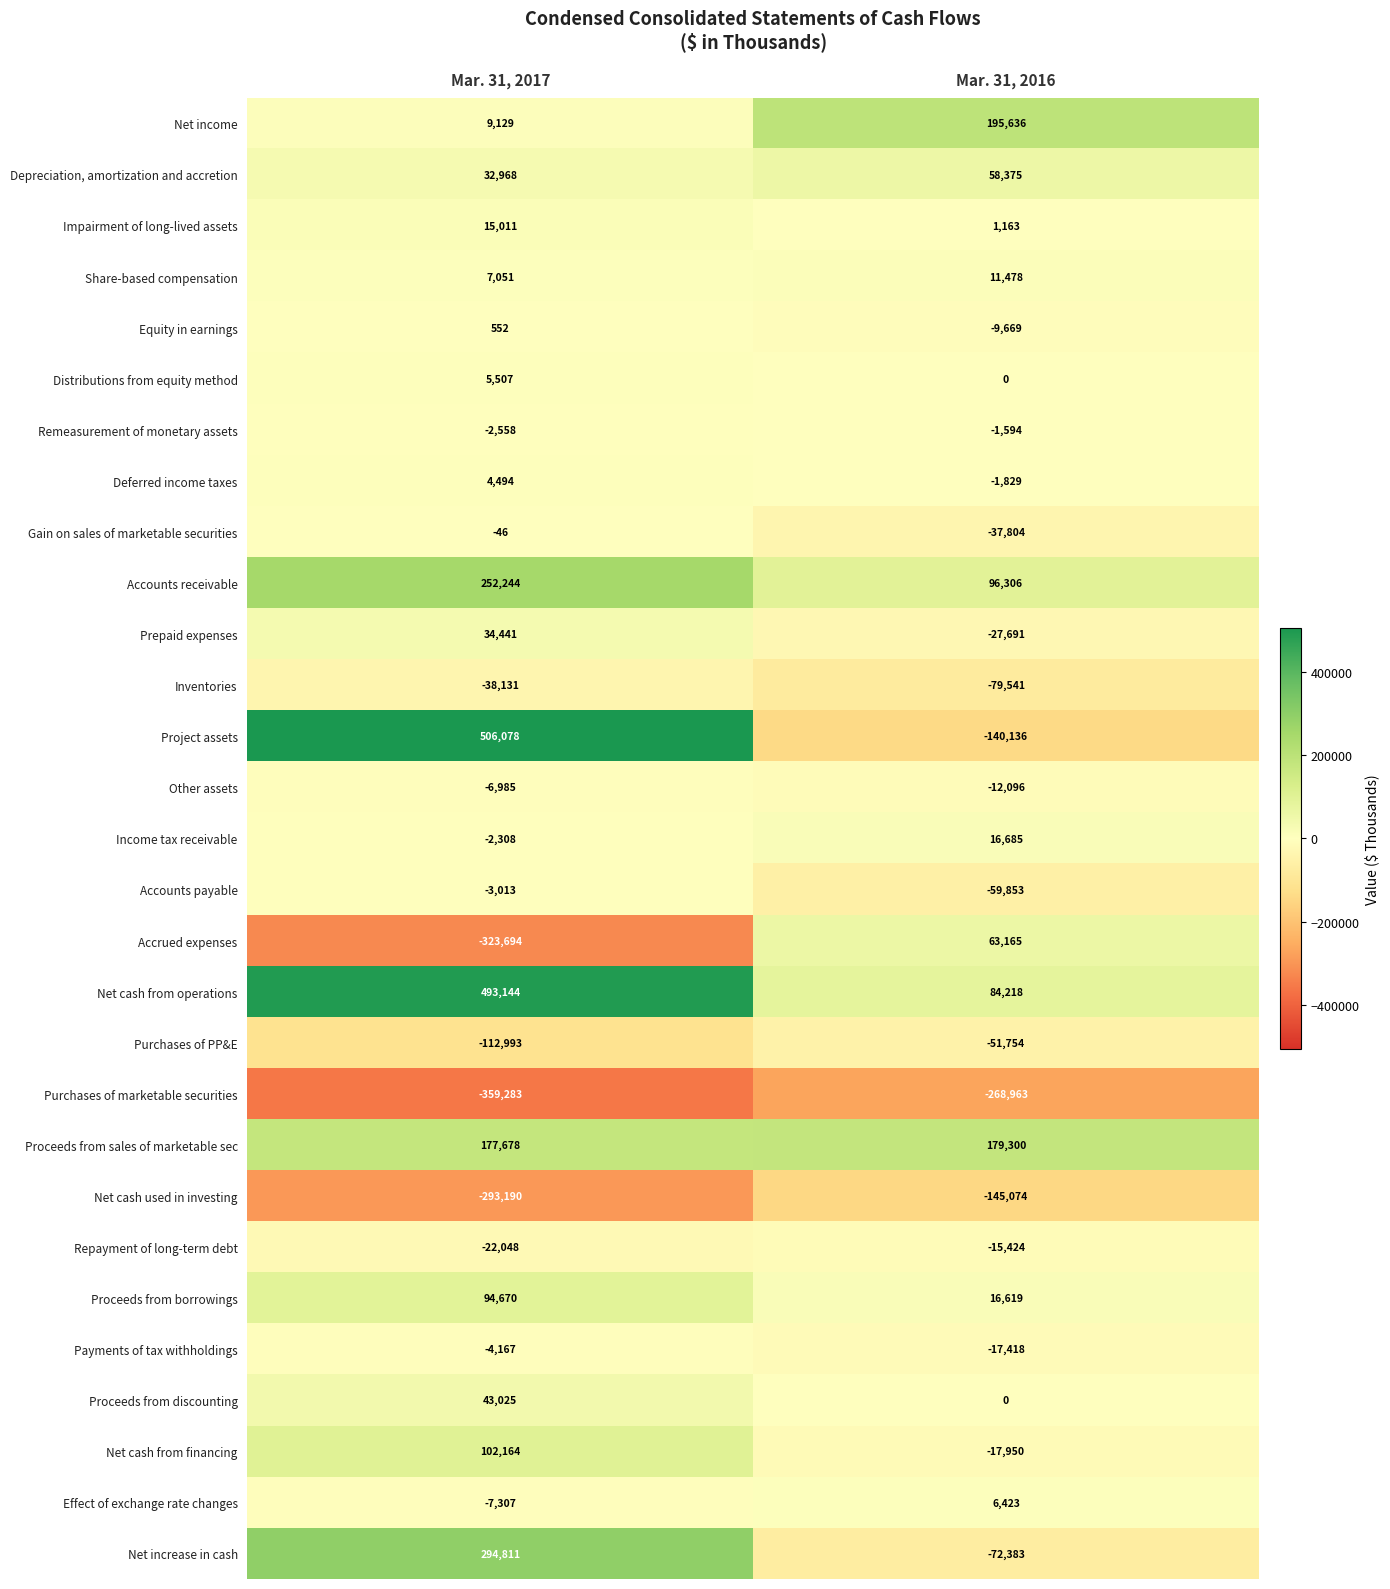

What is the total value across all series at Mar. 31, 2017?

897244